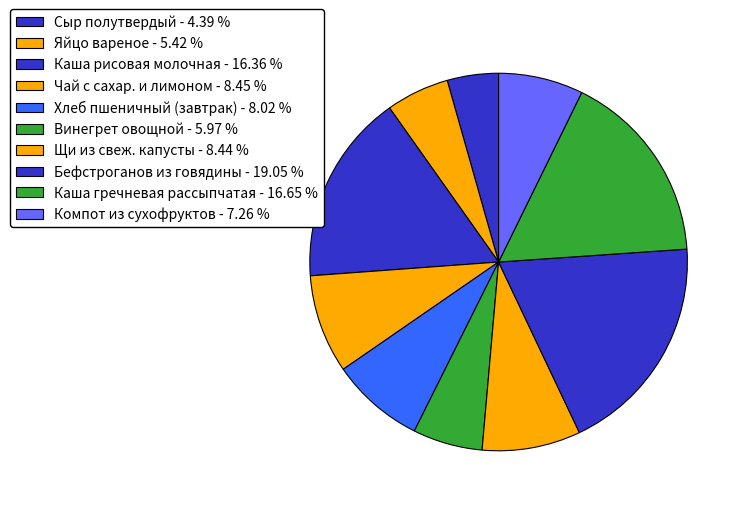

To the nearest percent, what percentage of the pie is Щи из свеж. капусты?

8%